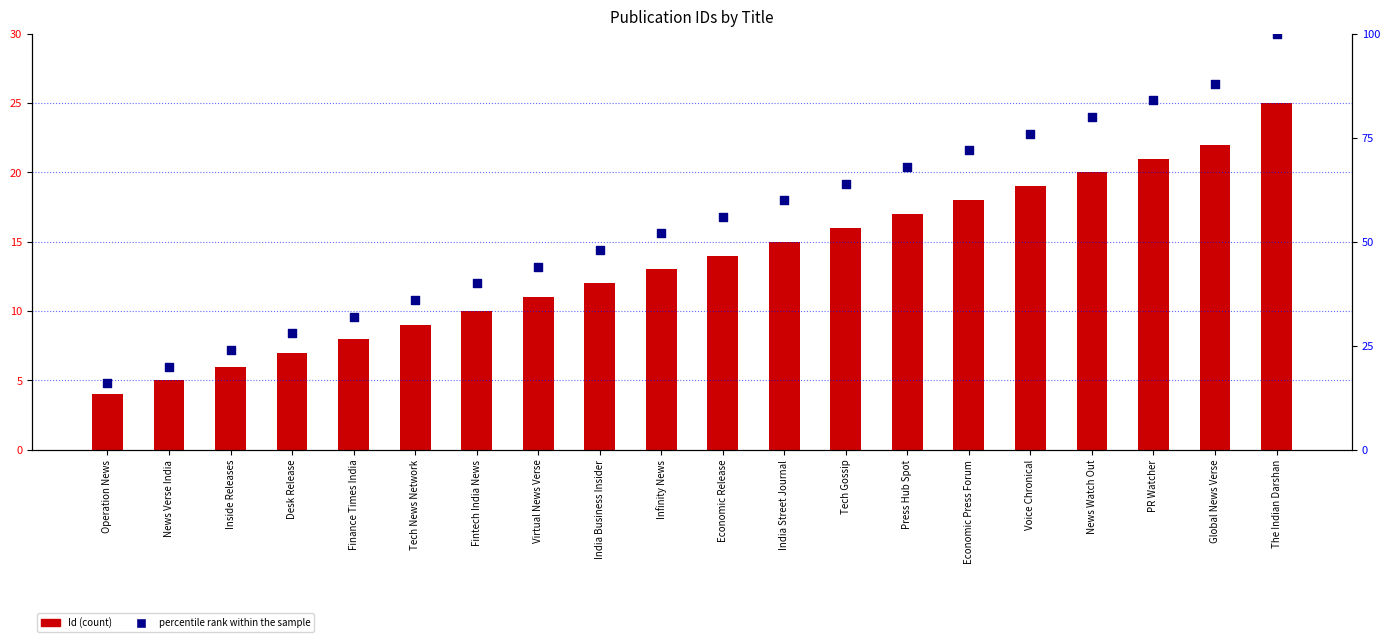

Which series reaches the minimum Y coordinate?

Id